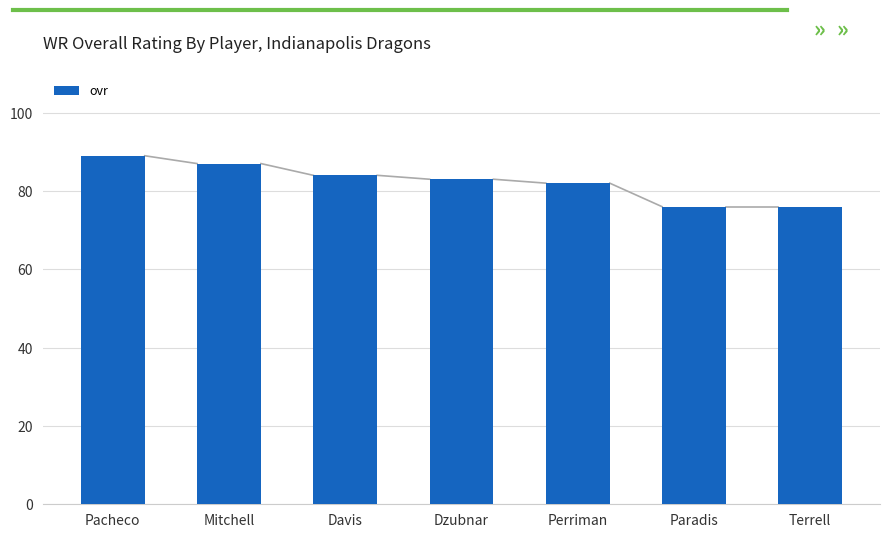

The value at Paradis is 25. True or false?

False